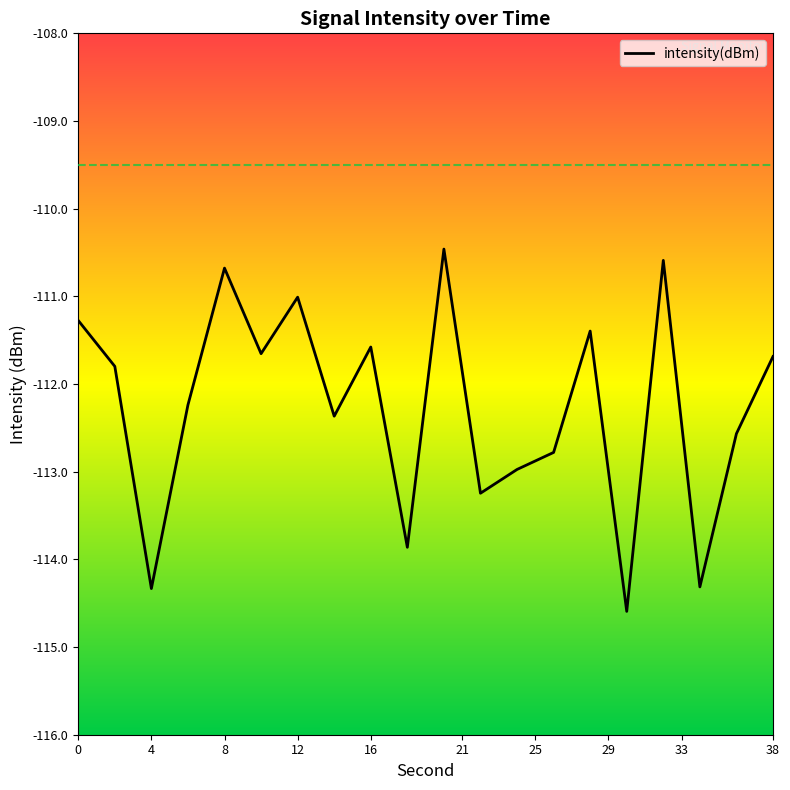

What is the difference between the maximum and minimum values?

4.1